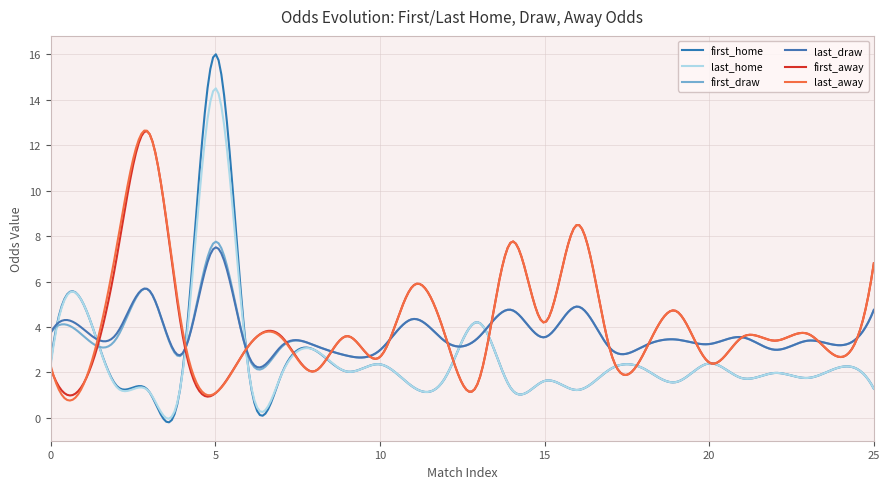

How many lines are shown in the chart?

6